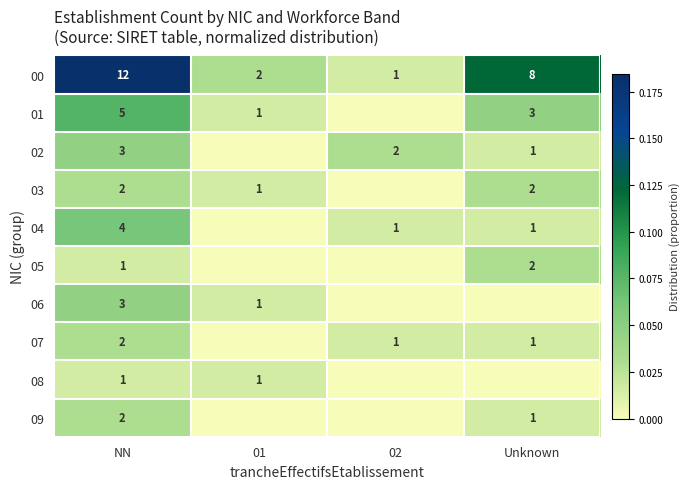

At which label does 00 reach its peak?

NN